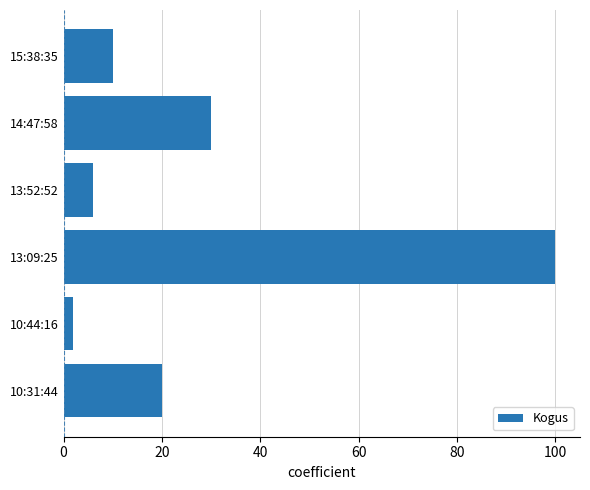

Is it true that the value at 14:47:58 is 30?

True